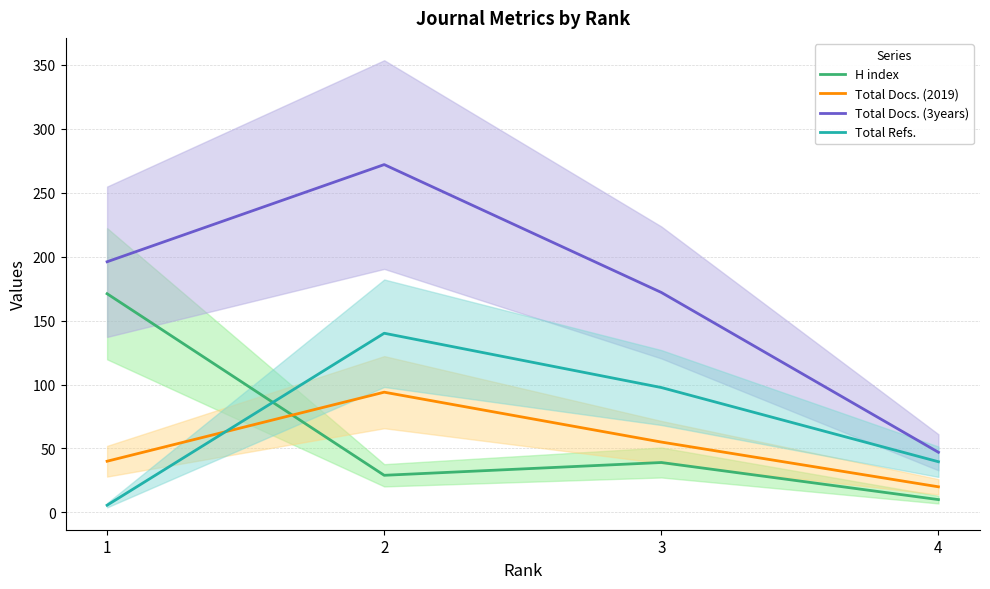

Reading right to left, extract all data points from this chart.

H index: 4=10.0	3=39.0	2=29.0	1=171.0
Total Docs. (2019): 4=20.0	3=55.0	2=94.0	1=40.0
Total Docs. (3years): 4=47.0	3=172.0	2=272.0	1=196.0
Total Refs.: 4=39.6	3=97.6	2=140.1	1=5.6